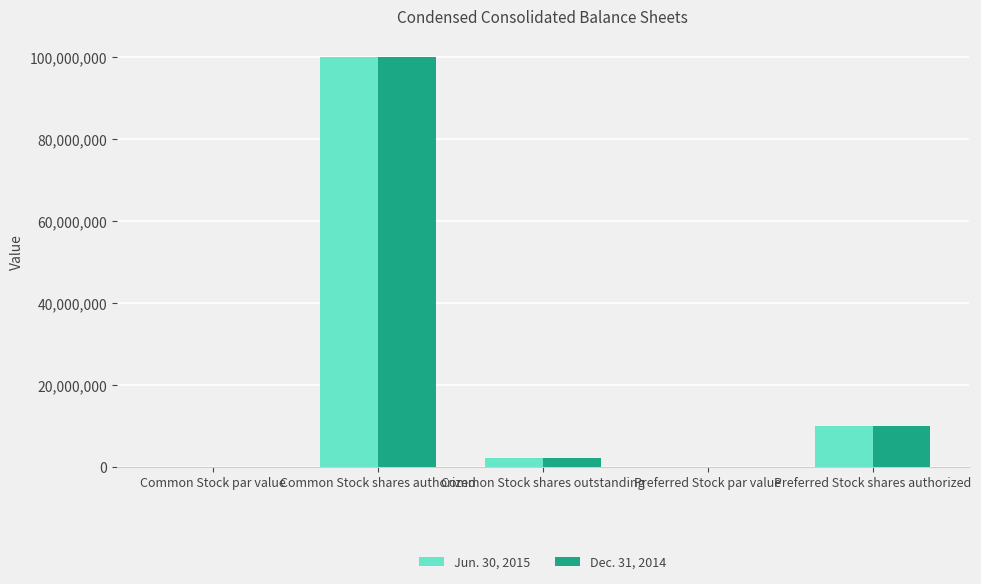

Does the chart contain stacked bars?

No